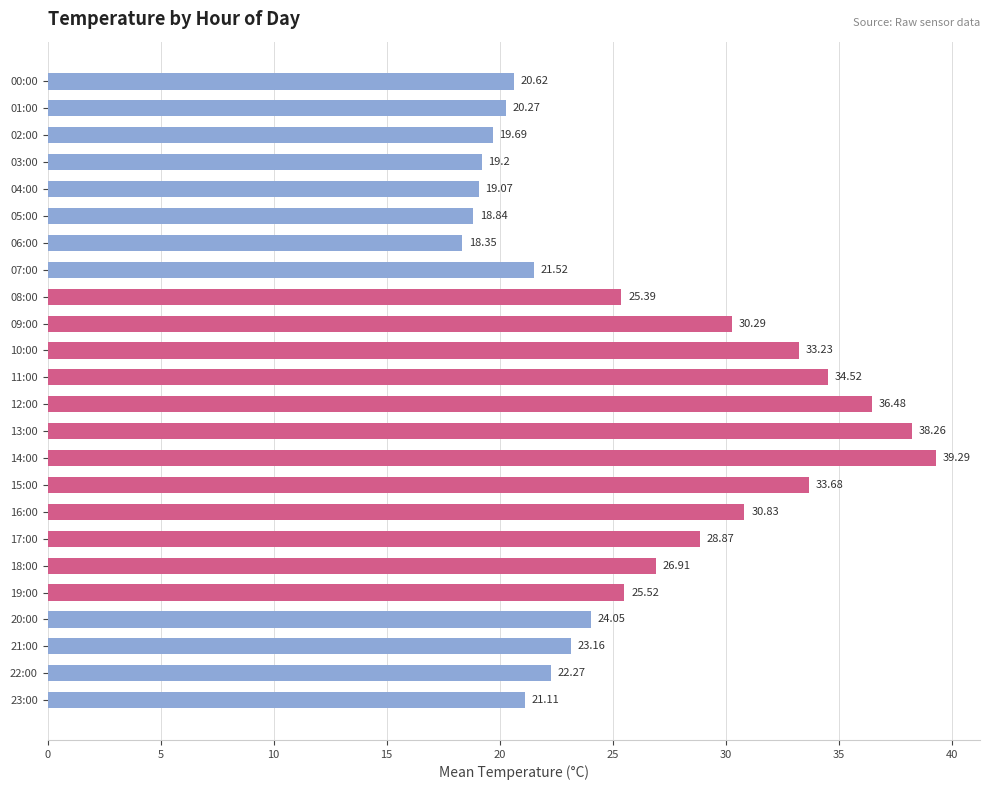

Which has a higher value, 12:00 or 20:00?

12:00